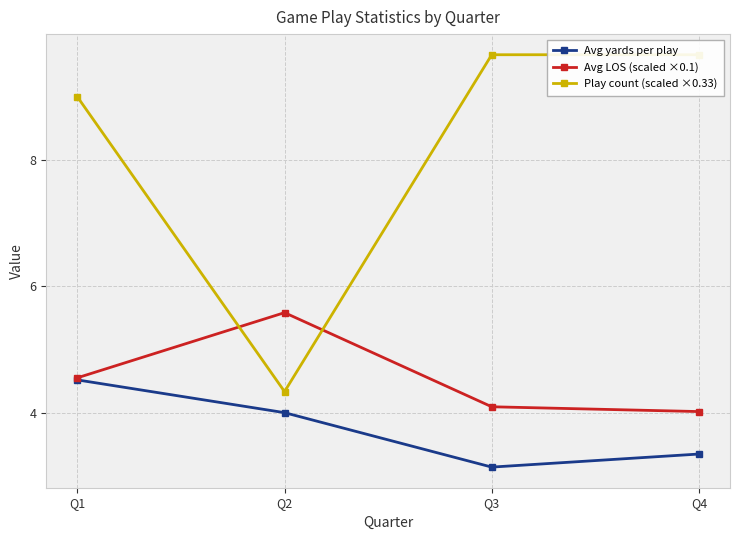

How many series are shown in this chart?

3